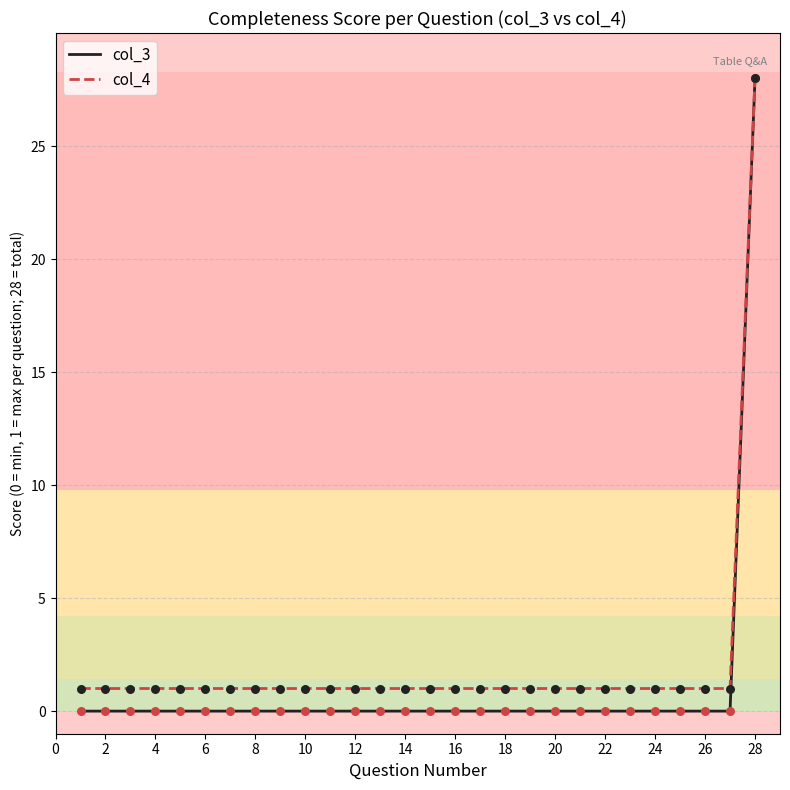

Which series has the largest total across all categories?

col_4